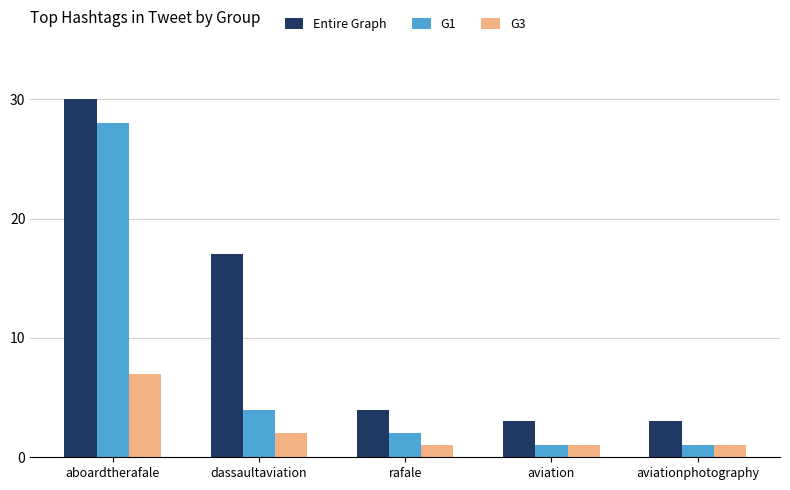

What value does the G3 series have at rafale?

1